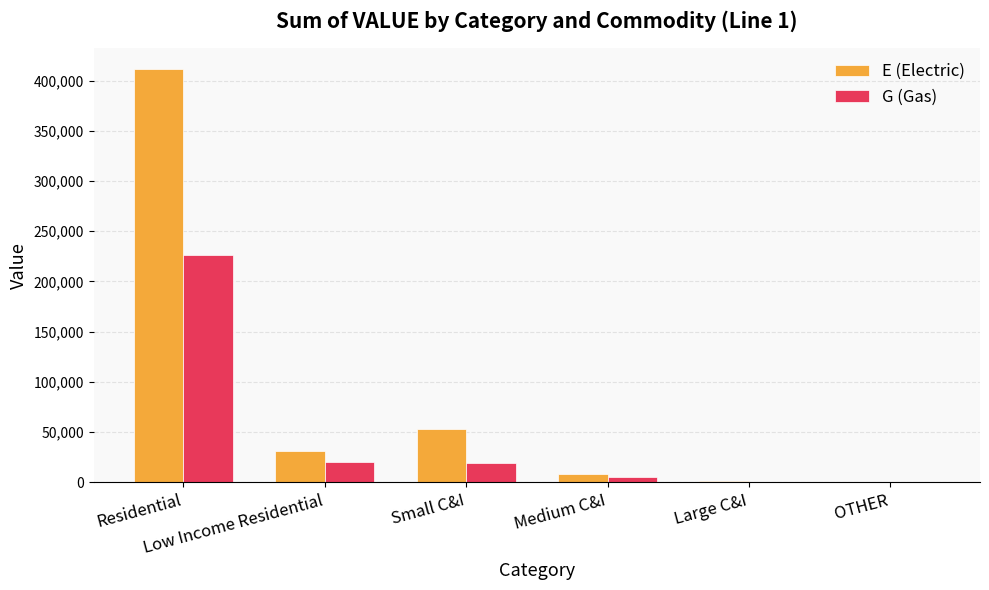

What is the highest value of the G (Gas) series?

226771